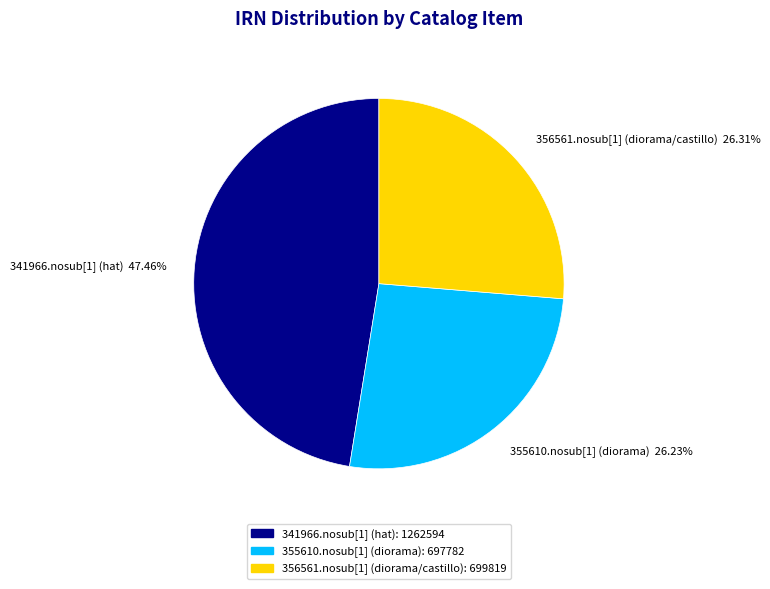

To the nearest percent, what is the difference between the largest and smallest slice percentages?

21%